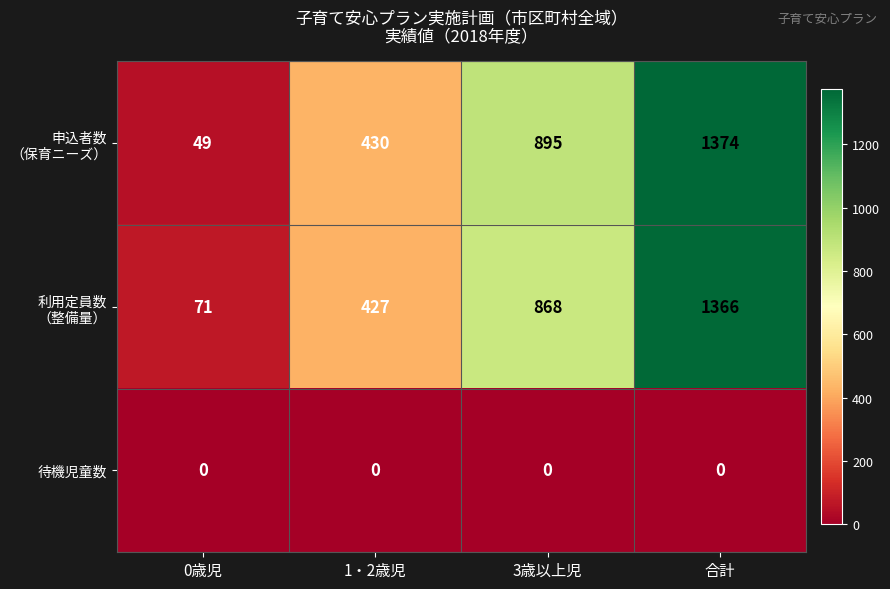

Is it true that 待機児童数 equals 0 at 合計?

True